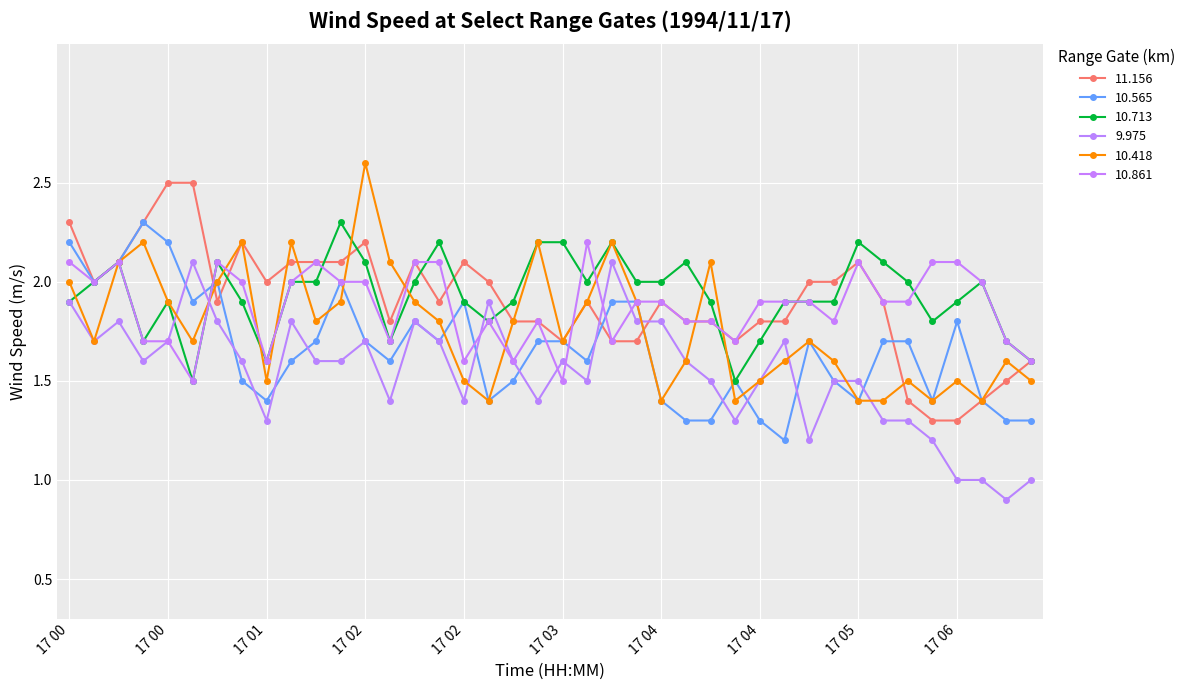

Where do 10.565 and 10.713 first cross each other?

1994/11/17 00:55 and 1994/11/17 01:05